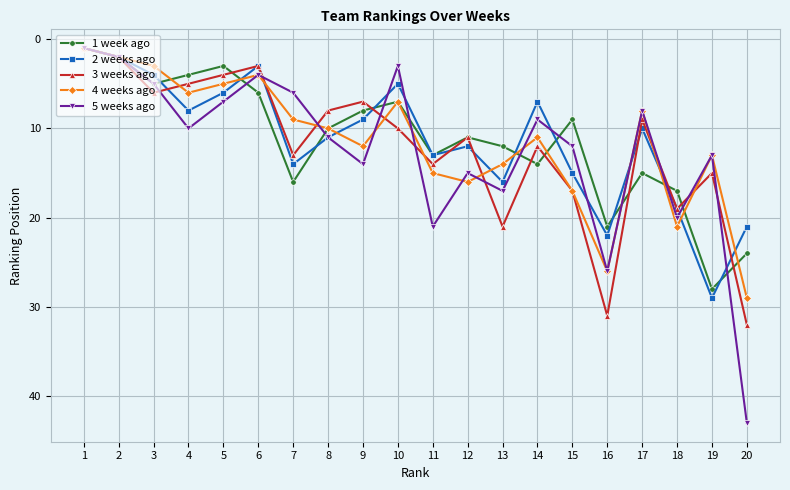

How many interior local valleys does the 3 weeks ago series have?

6